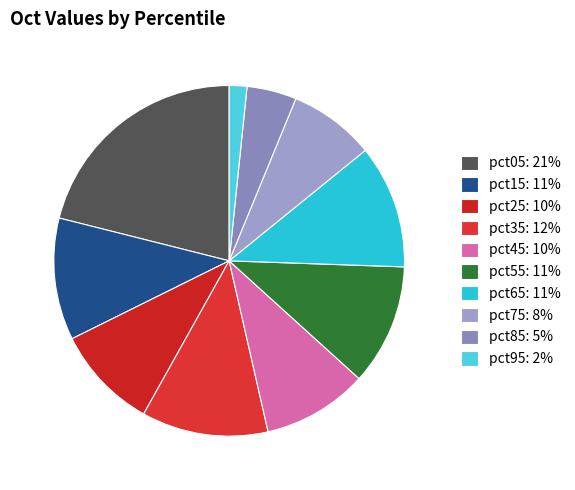

How many slices are in this pie chart?

10